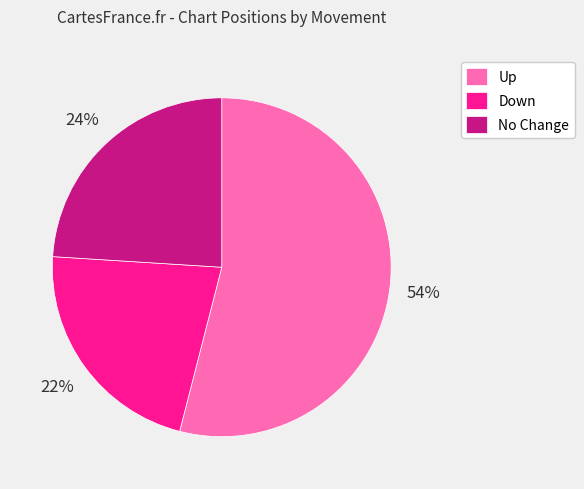

Does any single category account for the majority?

Yes